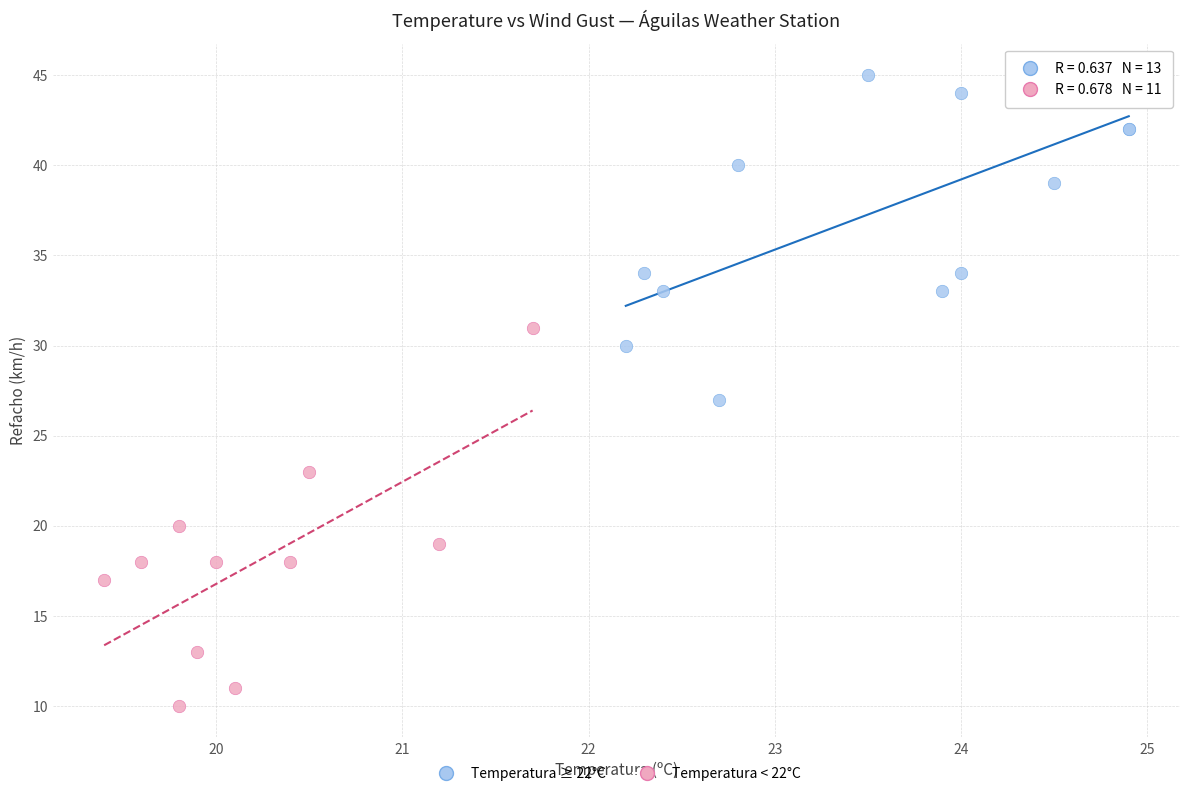

Which series reaches the minimum Y coordinate?

Temperatura < 22°C